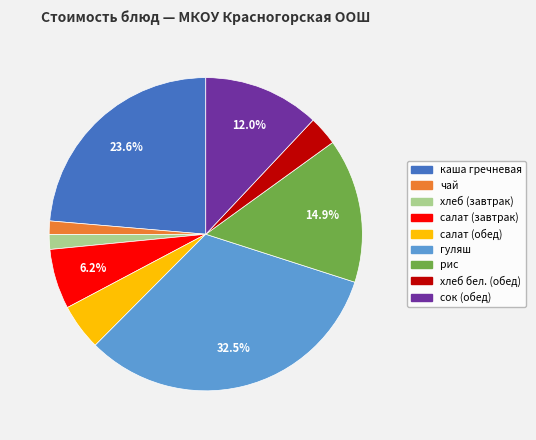

How many slices are in this pie chart?

9